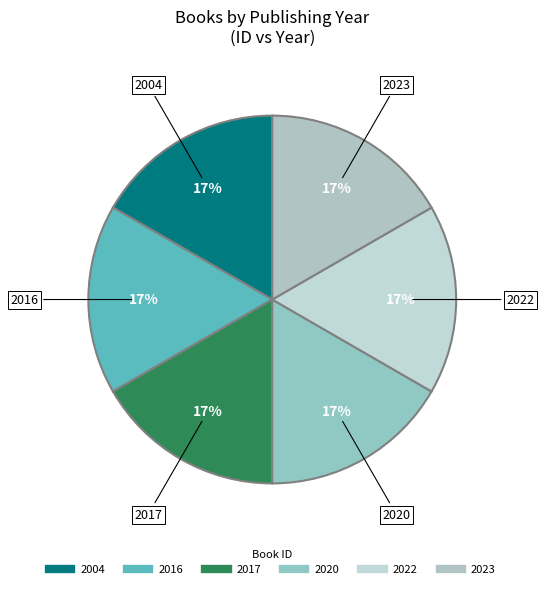

How many slices are in this pie chart?

6